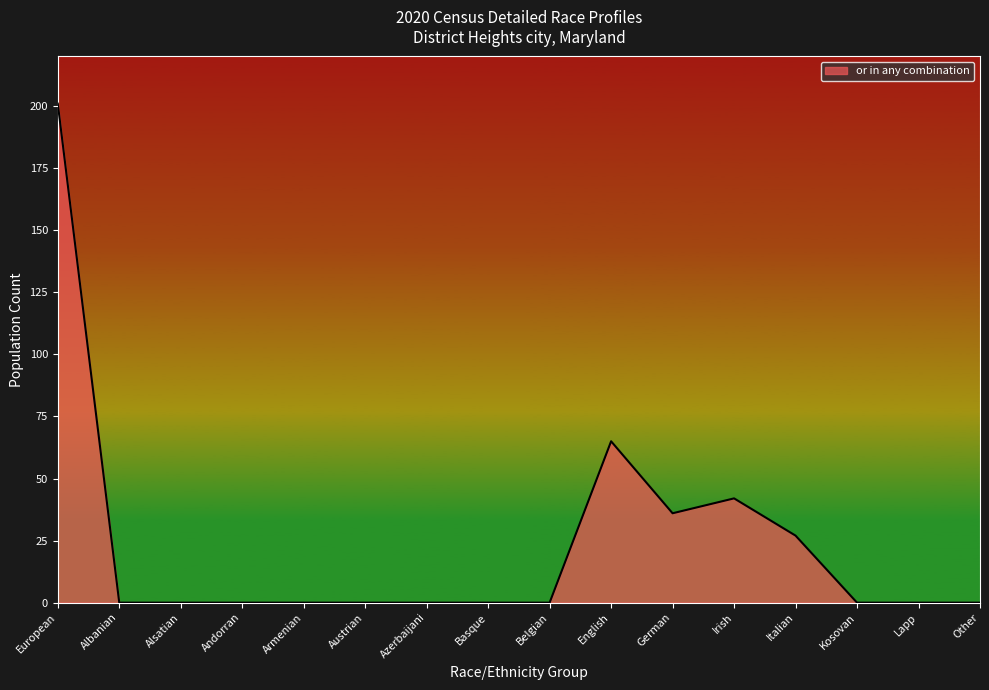

At which label is the value closest to 100?

English